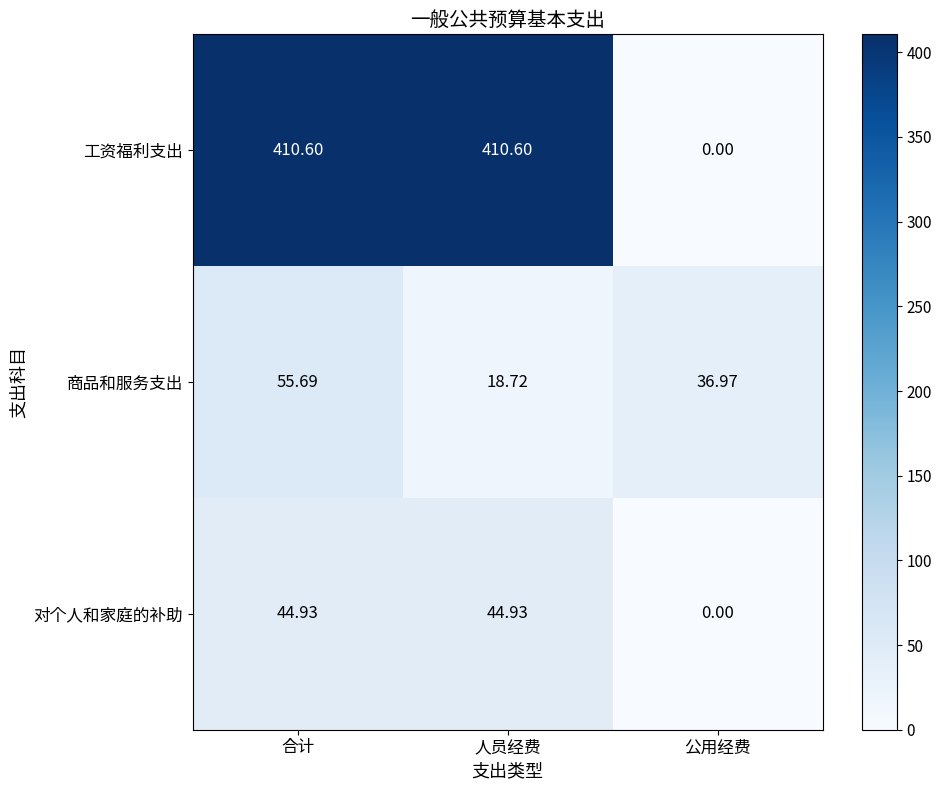

Which series has the largest range (max minus min)?

工资福利支出